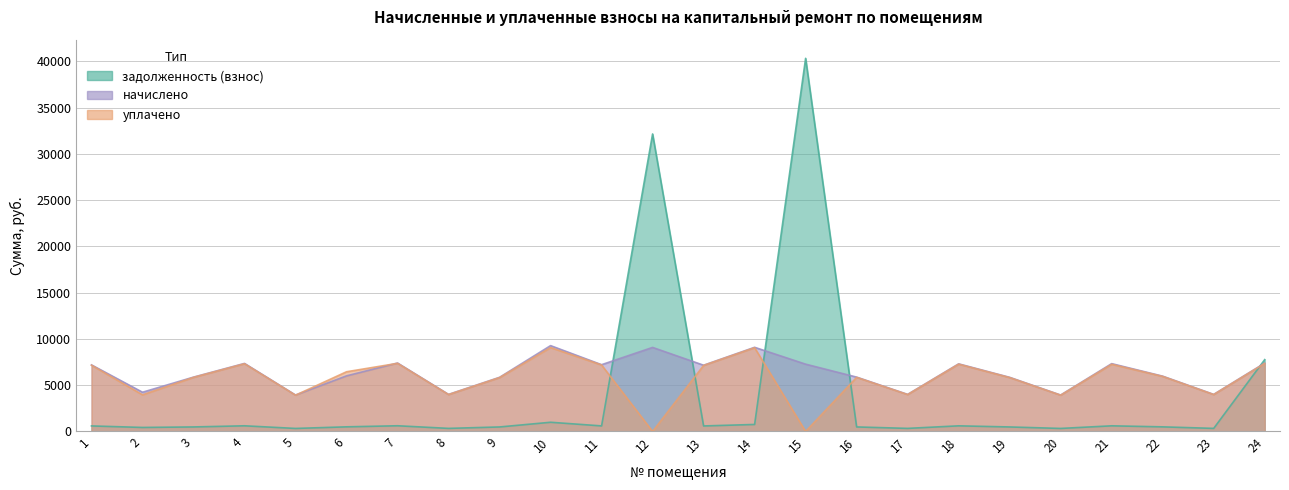

What is the difference between the maximum and second lowest values in the задолженность (взнос) series?

40015.0